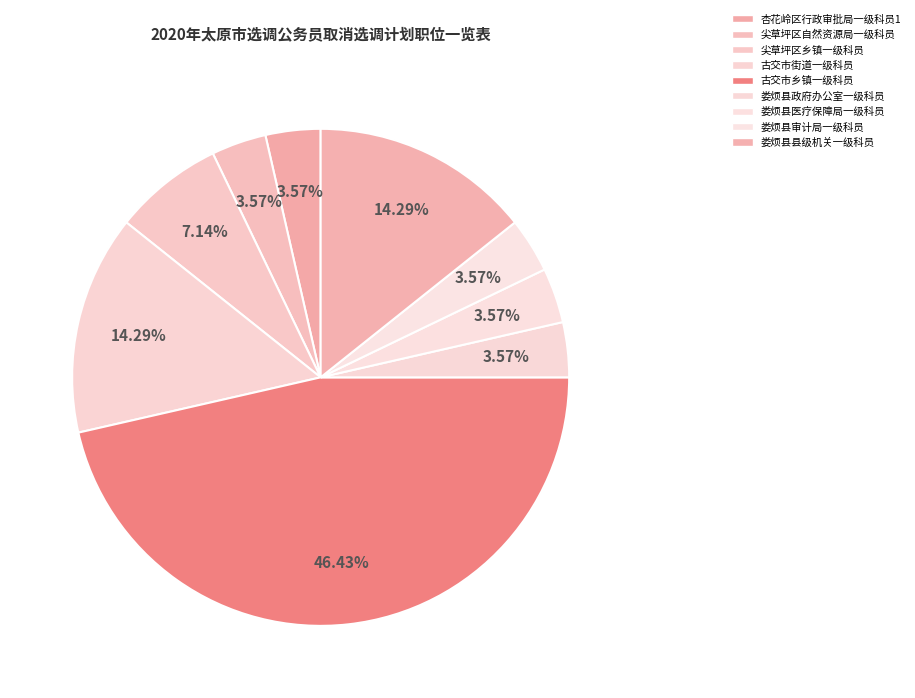

What is the ratio of the value at 尖草坪区自然资源局一级科员 to the value at 娄烦县审计局一级科员?

1.0